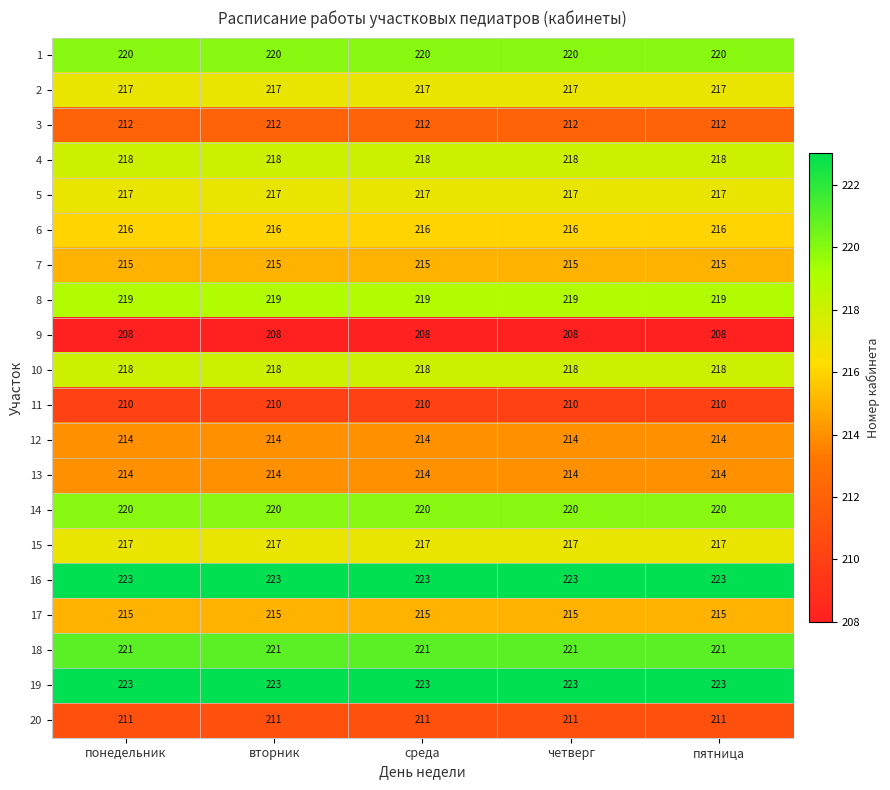

What is the spread (max minus min) of values at пятница?

15